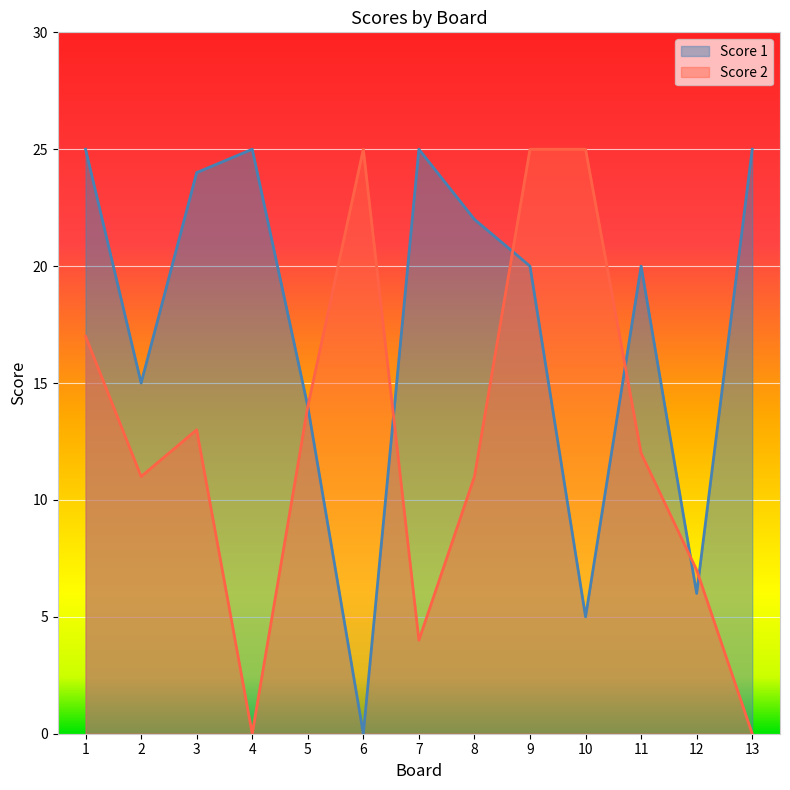

Count the Score 2 values in the range 7 to 17.

7